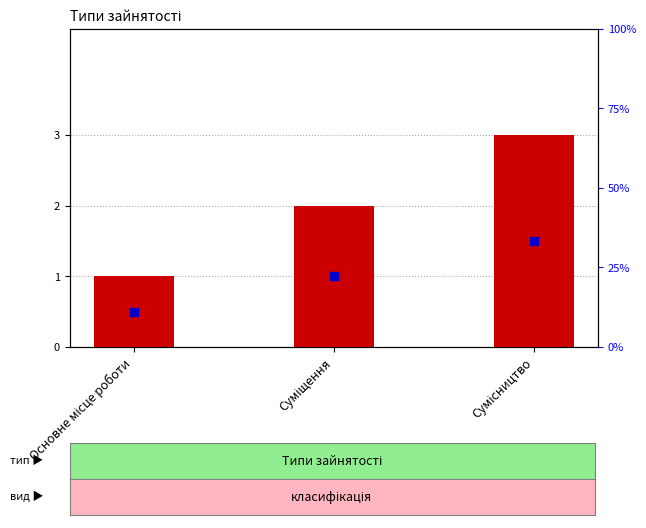

Which series has the widest spread of Y values?

count